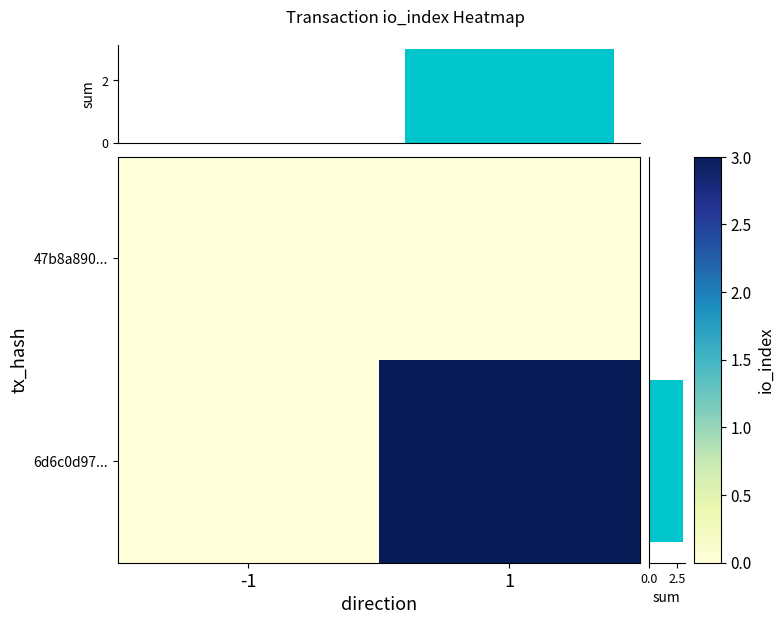

Which series has the widest spread of values?

6d6c0d97...